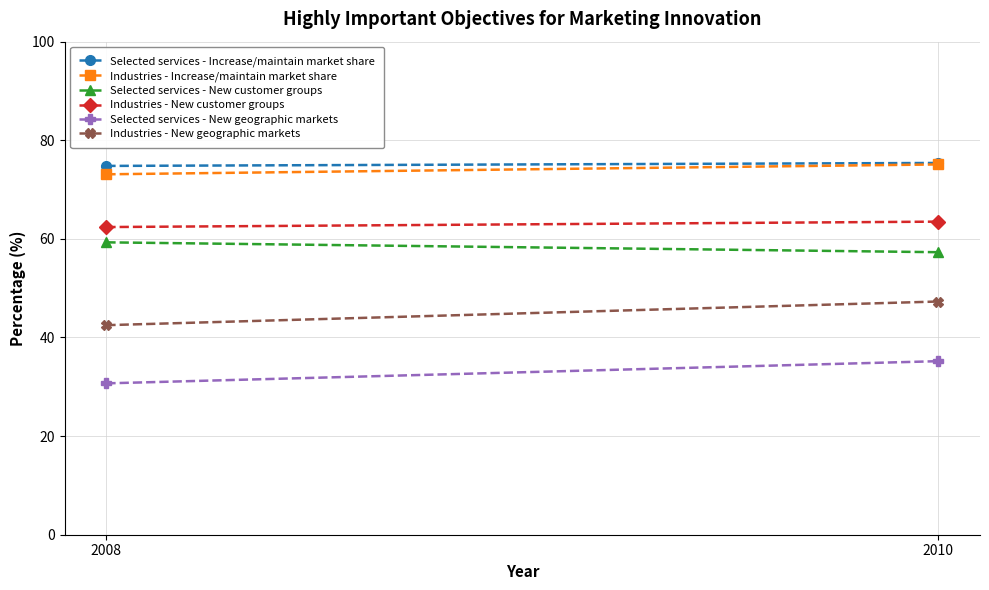

What is the sum of all Selected services - New geographic markets values?

65.9